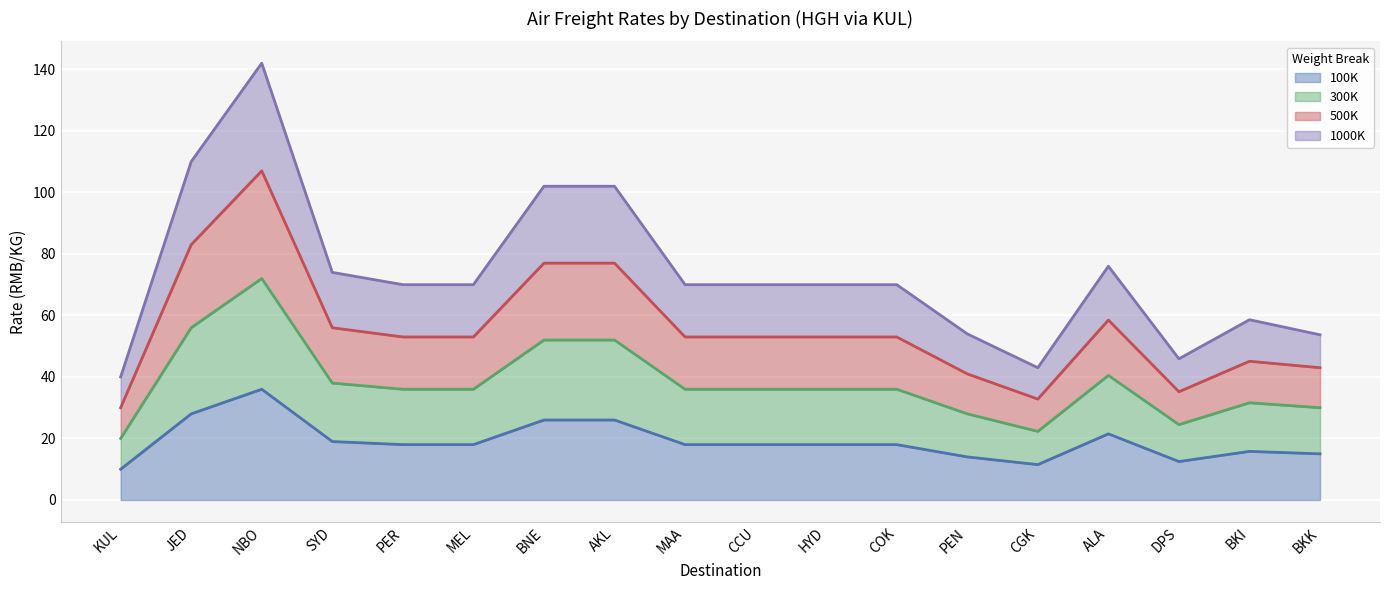

How many lines are shown in the chart?

4